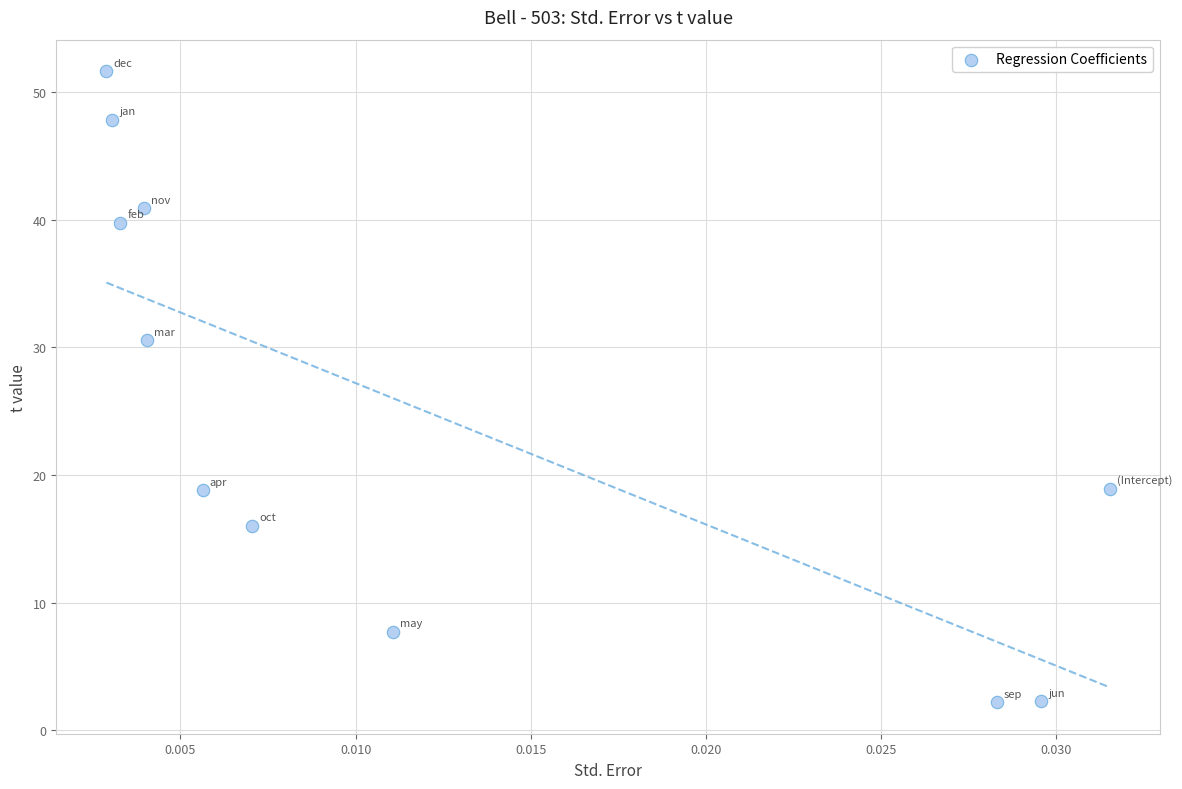

What is the range of Y values (max minus min)?

49.5